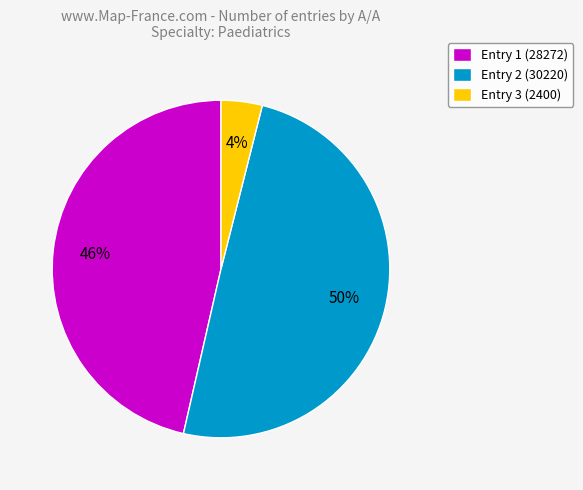

Rank the categories by value from lowest to highest.

Entry 3 (2400), Entry 1 (28272), Entry 2 (30220)